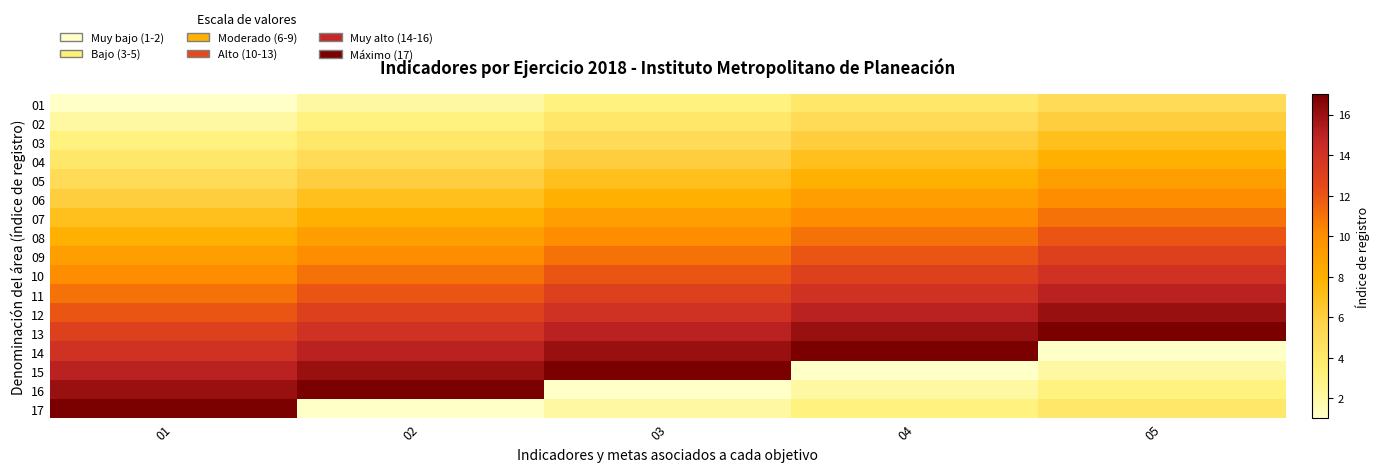

Reading left to right, extract all data points from this chart.

01: 01=1	02=2	03=3	04=4	05=5
02: 01=2	02=3	03=4	04=5	05=6
03: 01=3	02=4	03=5	04=6	05=7
04: 01=4	02=5	03=6	04=7	05=8
05: 01=5	02=6	03=7	04=8	05=9
06: 01=6	02=7	03=8	04=9	05=10
07: 01=7	02=8	03=9	04=10	05=11
08: 01=8	02=9	03=10	04=11	05=12
09: 01=9	02=10	03=11	04=12	05=13
10: 01=10	02=11	03=12	04=13	05=14
11: 01=11	02=12	03=13	04=14	05=15
12: 01=12	02=13	03=14	04=15	05=16
13: 01=13	02=14	03=15	04=16	05=17
14: 01=14	02=15	03=16	04=17	05=1
15: 01=15	02=16	03=17	04=1	05=2
16: 01=16	02=17	03=1	04=2	05=3
17: 01=17	02=1	03=2	04=3	05=4